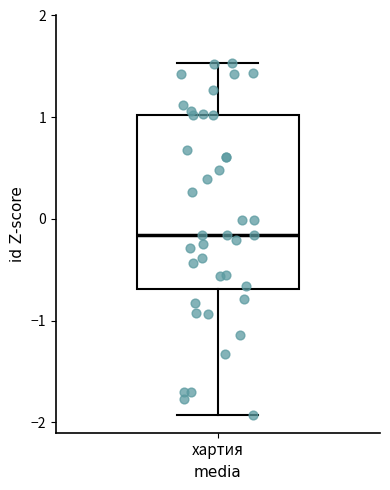

Transcribe this box plot: give where the median line is, the range the box spans, and where the two whiskers end, as read against the y-axis. The values are not printed on the chart, so give them approximately, as read against the axis.

median -0.2, box -0.7 to 1.0, whiskers -1.9 to 1.5